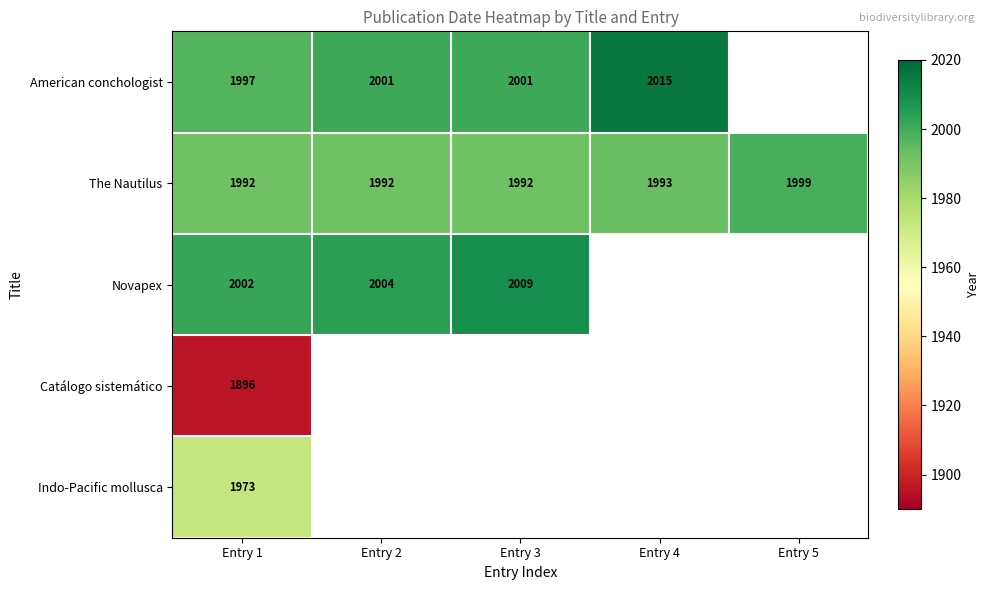

What is the average value of the The Nautilus series?

1994